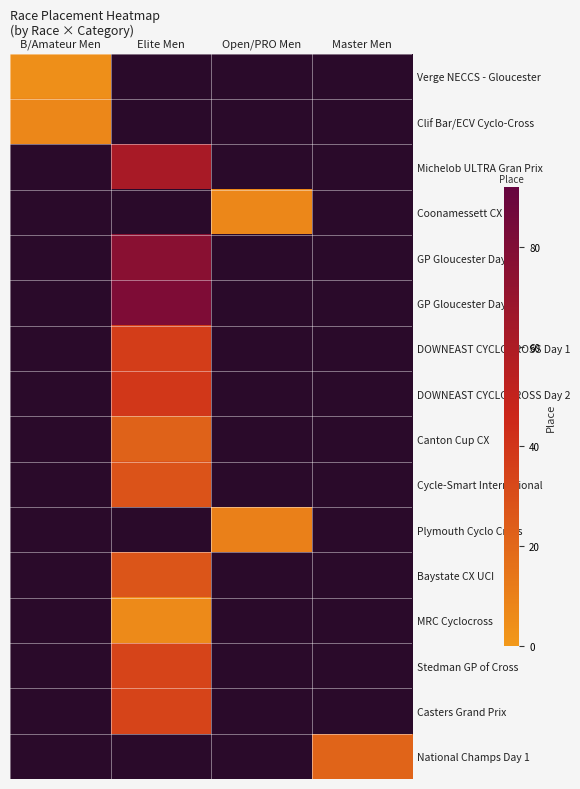

Reading left to right, extract all data points from this chart.

Verge NECCS - Gloucester: B/Amateur Men=4	Elite Men=0	Open/PRO Men=0	Master Men=0
Clif Bar/ECV Cyclo-Cross: B/Amateur Men=7	Elite Men=0	Open/PRO Men=0	Master Men=0
Michelob ULTRA Gran Prix: B/Amateur Men=0	Elite Men=62	Open/PRO Men=0	Master Men=0
Coonamessett CX: B/Amateur Men=0	Elite Men=0	Open/PRO Men=7	Master Men=0
GP Gloucester Day 1: B/Amateur Men=0	Elite Men=76	Open/PRO Men=0	Master Men=0
GP Gloucester Day 2: B/Amateur Men=0	Elite Men=81	Open/PRO Men=0	Master Men=0
DOWNEAST CYCLOCROSS Day 1: B/Amateur Men=0	Elite Men=37	Open/PRO Men=0	Master Men=0
DOWNEAST CYCLOCROSS Day 2: B/Amateur Men=0	Elite Men=39	Open/PRO Men=0	Master Men=0
Canton Cup CX: B/Amateur Men=0	Elite Men=22	Open/PRO Men=0	Master Men=0
Cycle-Smart International: B/Amateur Men=0	Elite Men=28	Open/PRO Men=0	Master Men=0
Plymouth Cyclo Cross: B/Amateur Men=0	Elite Men=0	Open/PRO Men=10	Master Men=0
Baystate CX UCI: B/Amateur Men=0	Elite Men=27	Open/PRO Men=0	Master Men=0
MRC Cyclocross: B/Amateur Men=0	Elite Men=6	Open/PRO Men=0	Master Men=0
Stedman GP of Cross: B/Amateur Men=0	Elite Men=34	Open/PRO Men=0	Master Men=0
Casters Grand Prix: B/Amateur Men=0	Elite Men=34	Open/PRO Men=0	Master Men=0
National Champs Day 1: B/Amateur Men=0	Elite Men=0	Open/PRO Men=0	Master Men=21